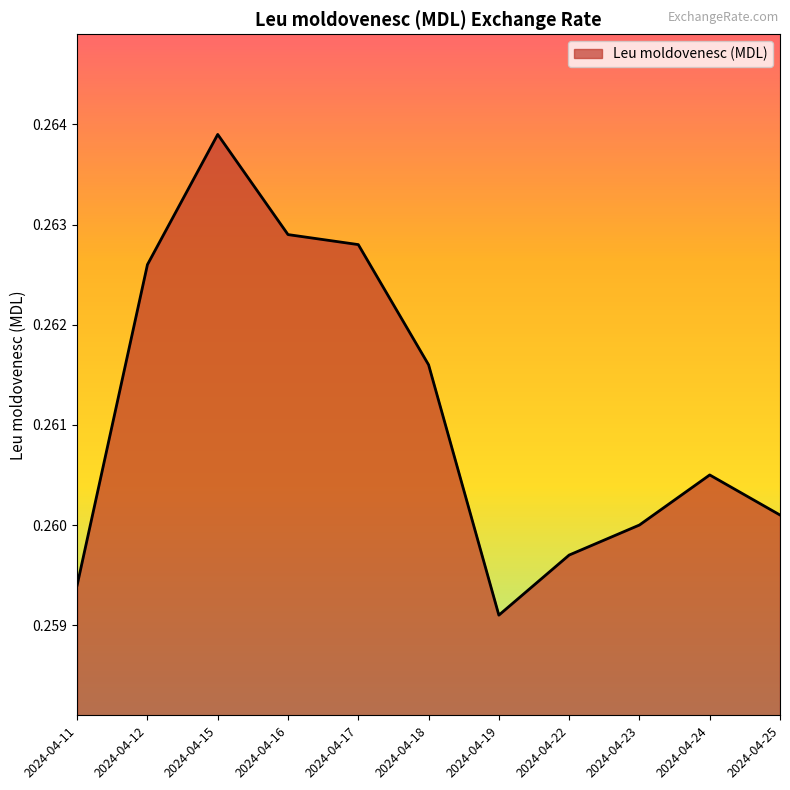

Does the chart display data point markers on the line(s)?

No